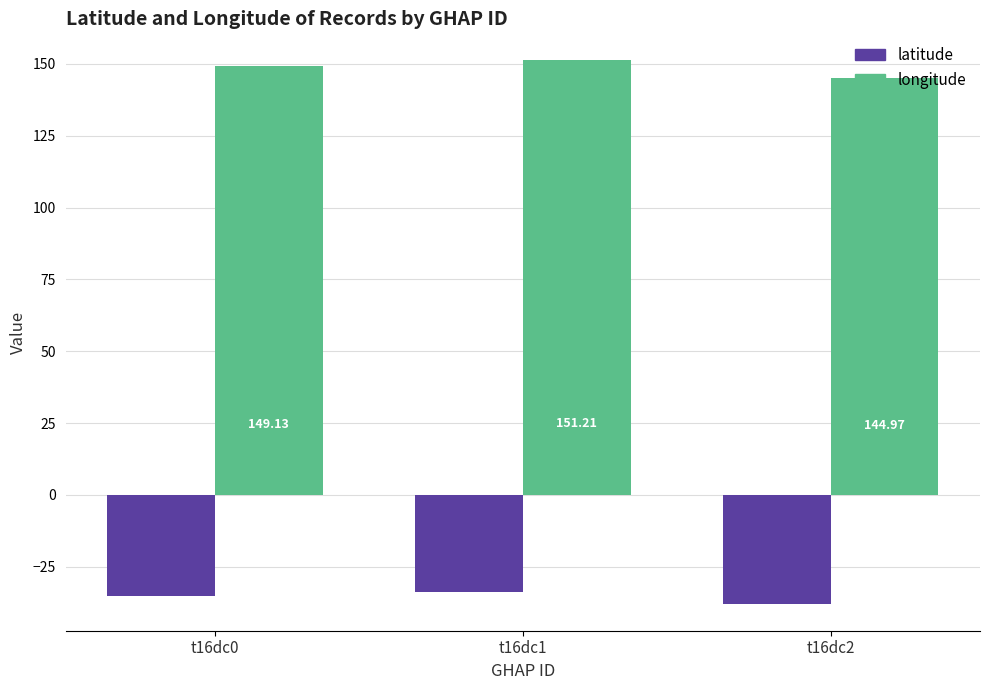

Rank the series by their maximum value, from highest to lowest.

longitude, latitude